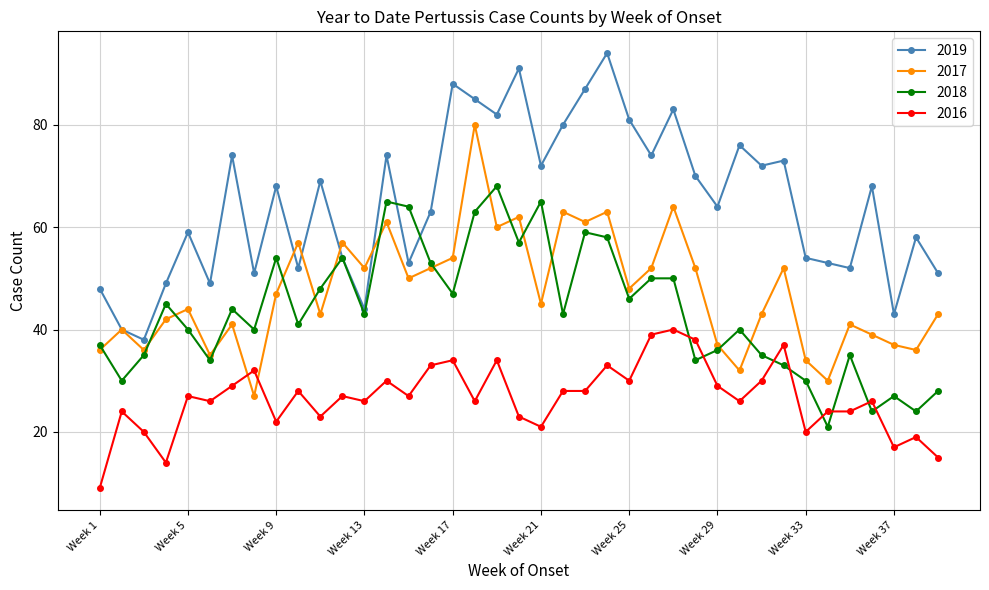

How many interior local valleys does the 2018 series have?

13